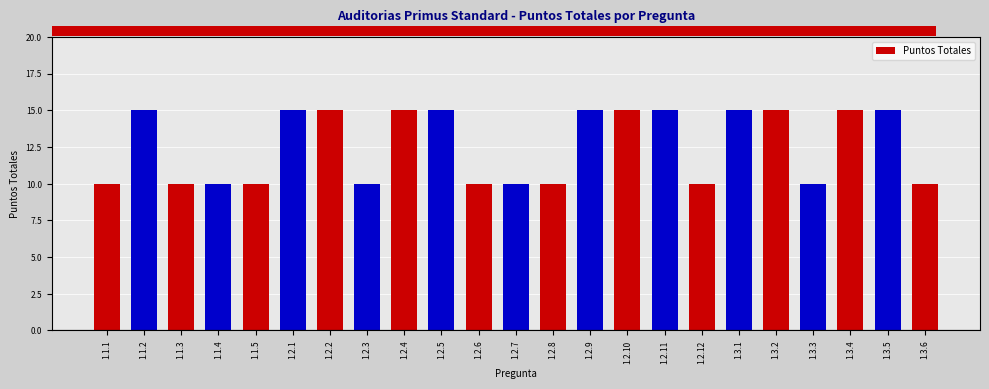

What is the maximum value shown in the chart?

15